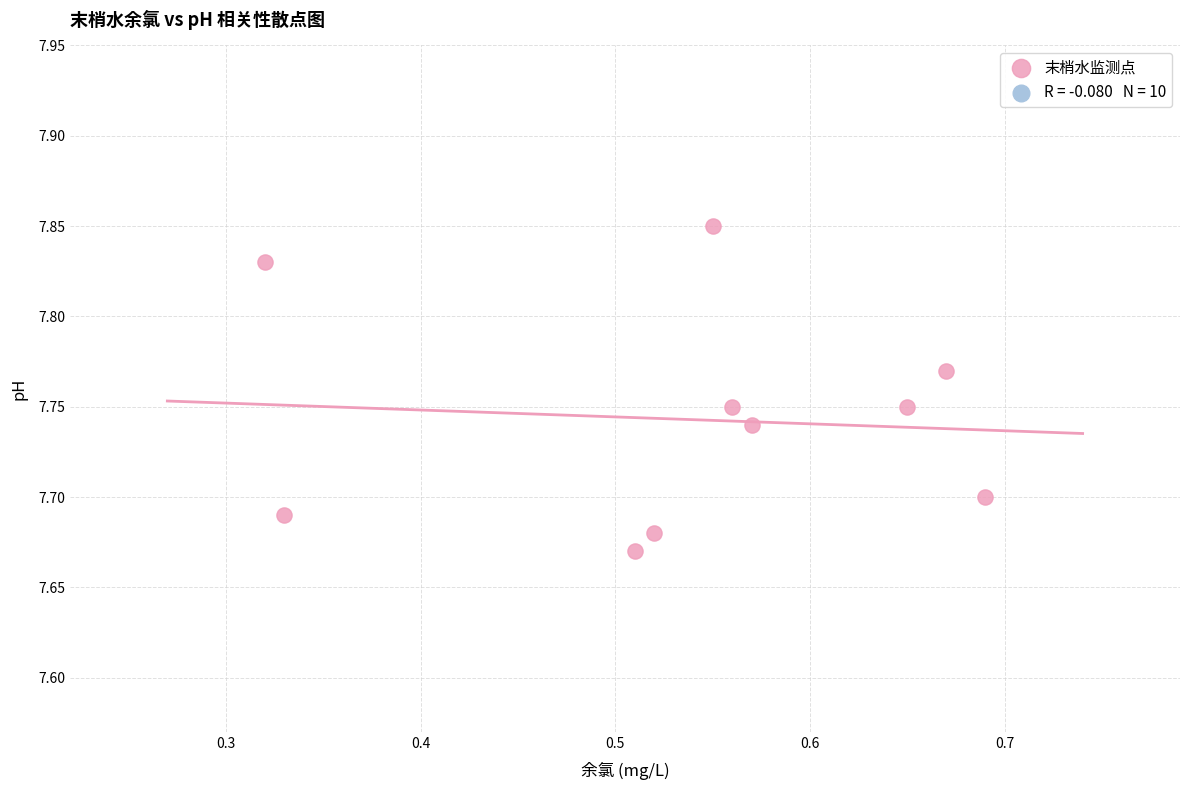

What is the range of X values (max minus min)?

0.4